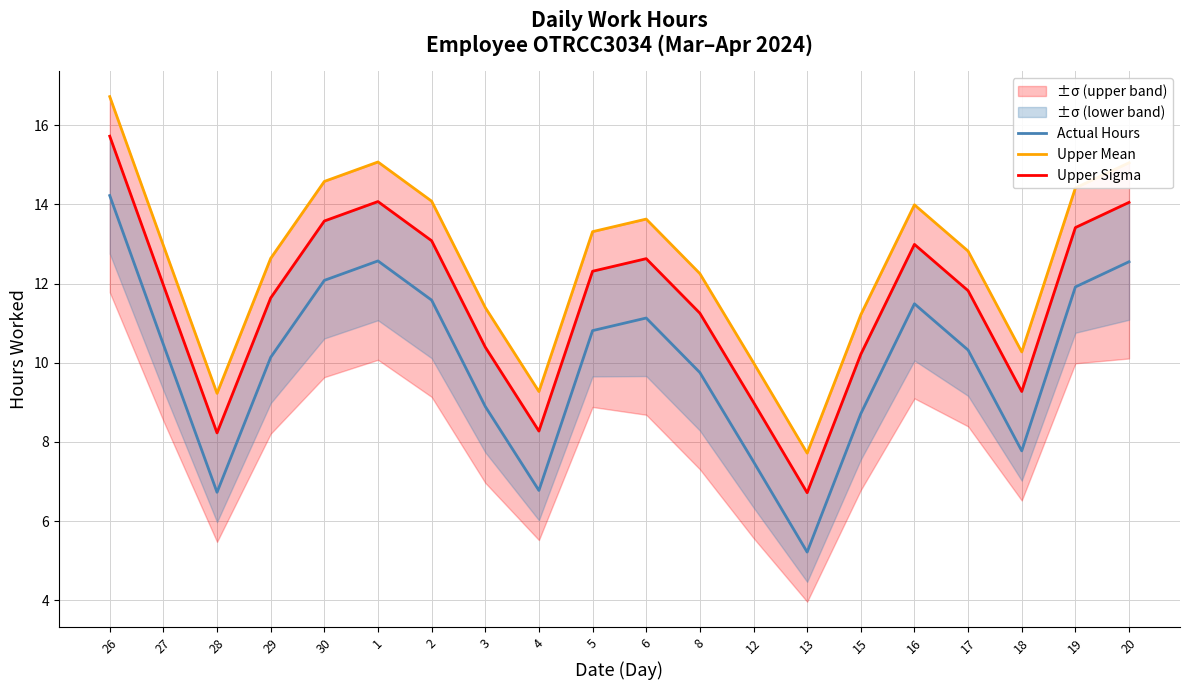

What position from the left is 1?

6